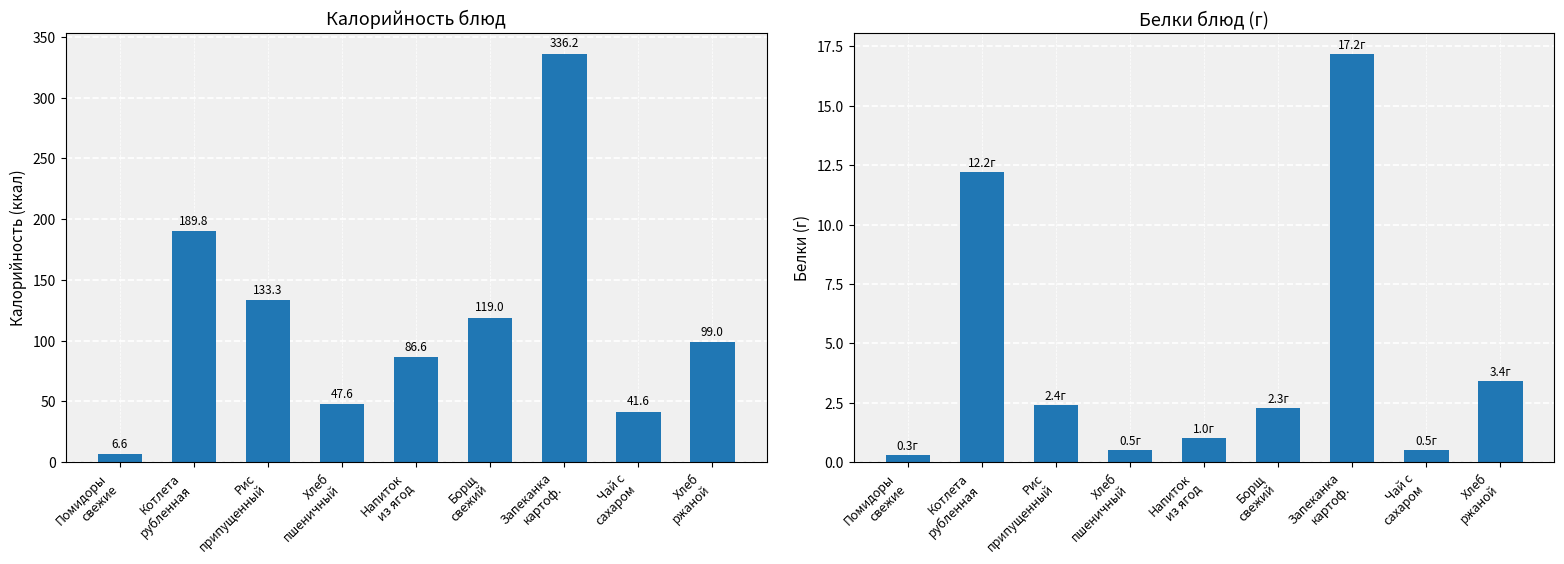

Which series has the largest total across all categories?

Калорийность